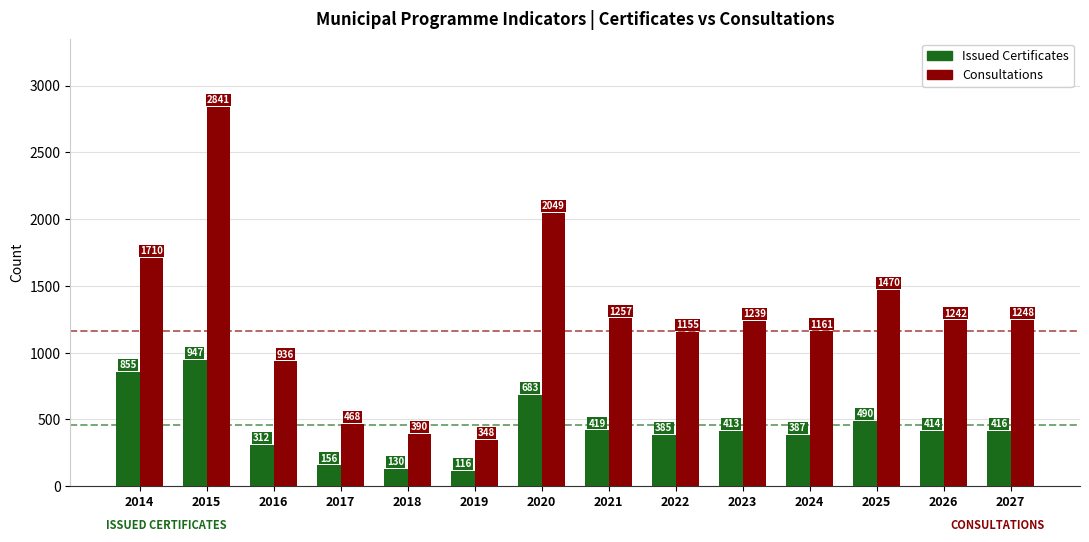

What is the smallest value displayed?

116